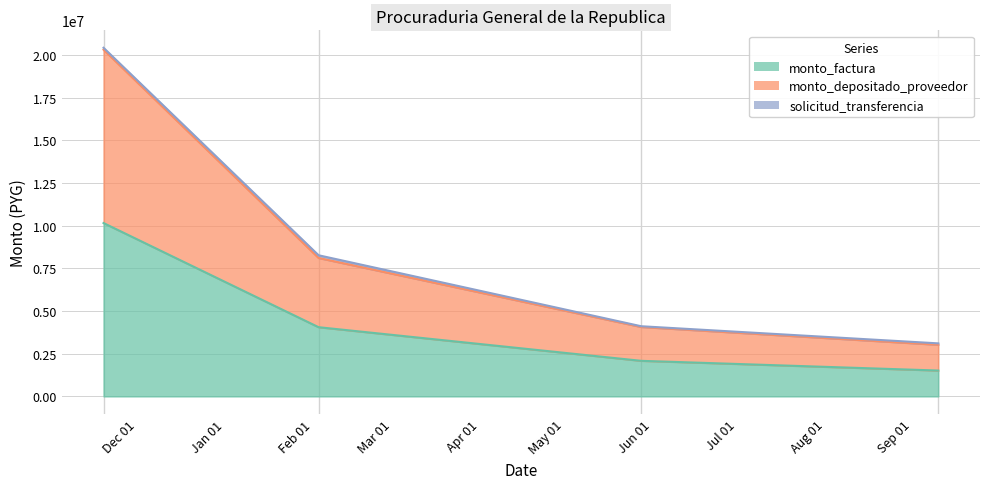

What is the highest value of the monto_factura series?

10156100